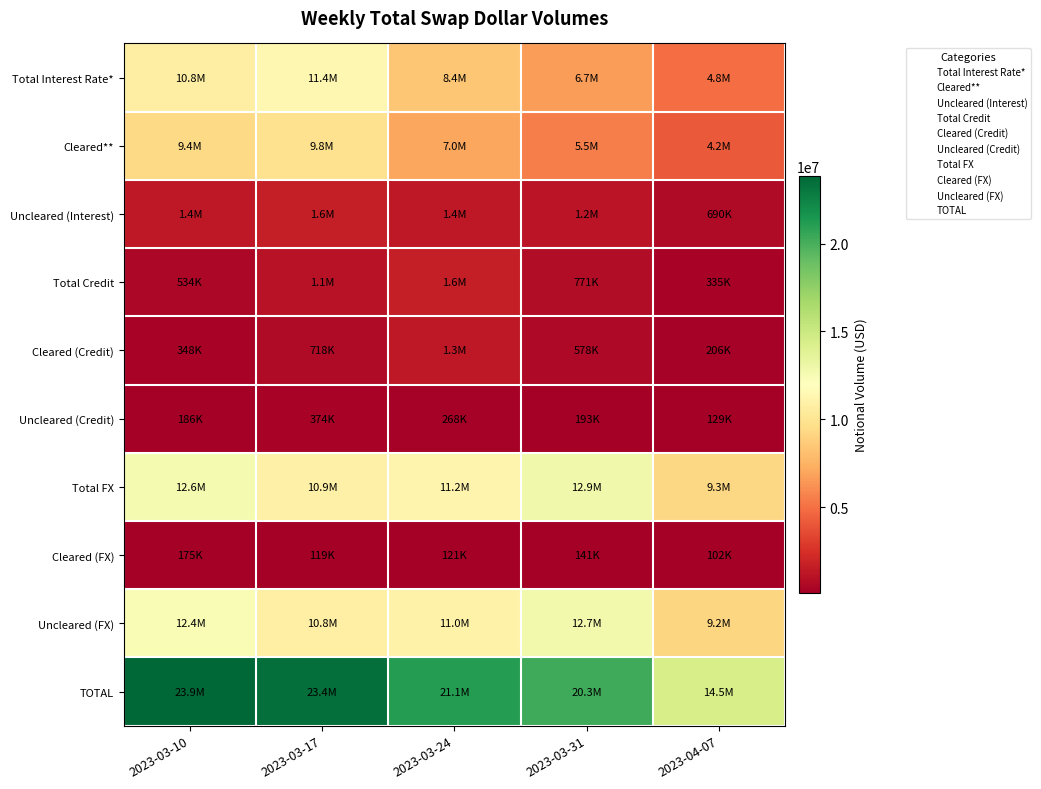

Which series has the widest spread of values?

TOTAL